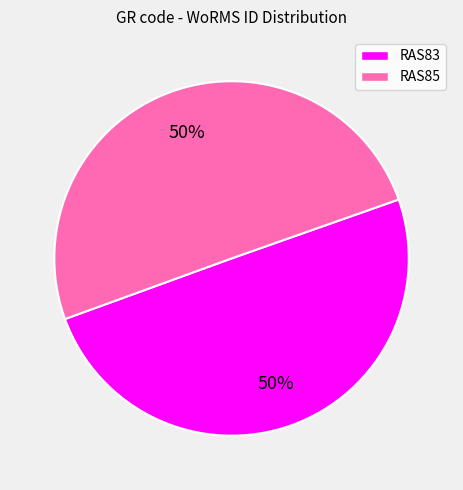

What is the ratio of the value at RAS83 to the value at RAS85?

1.0